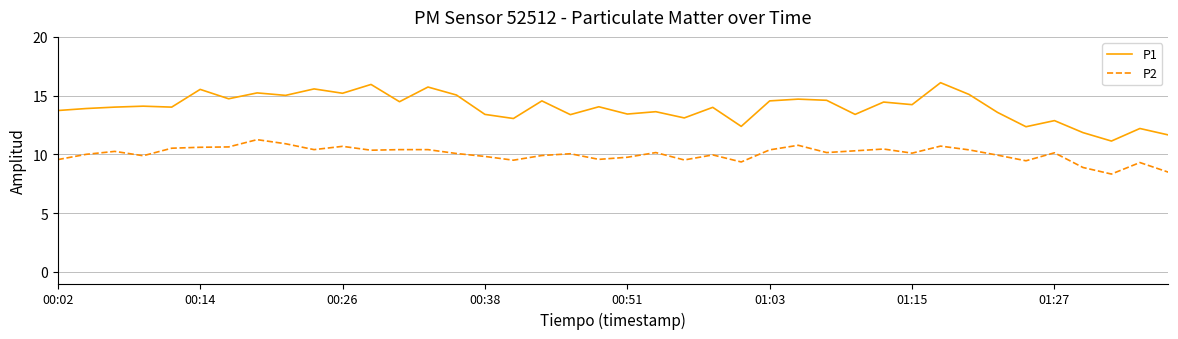

What is the average value of the P2 series?

10.0